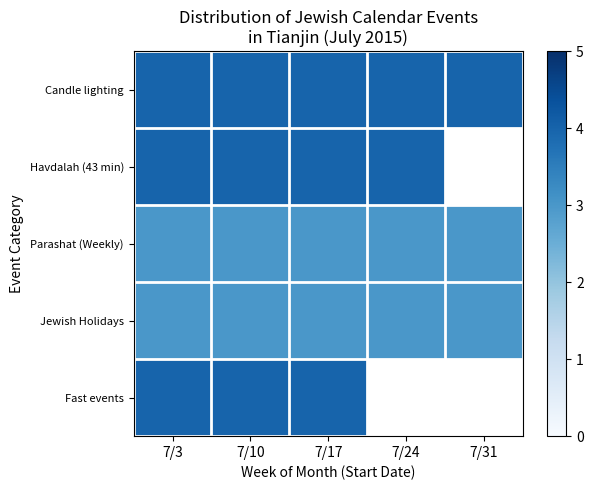

What is the average value of the Candle lighting series?

4.0